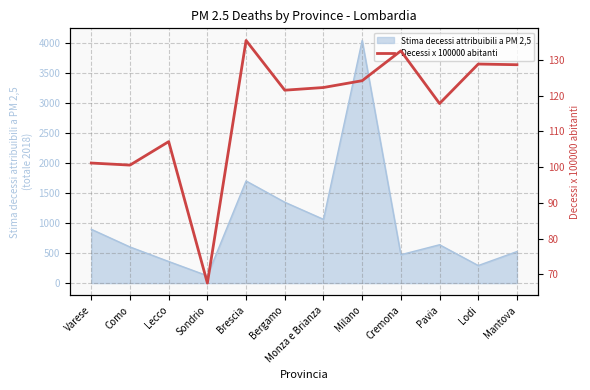

Which category has the lowest value across all series?

Sondrio